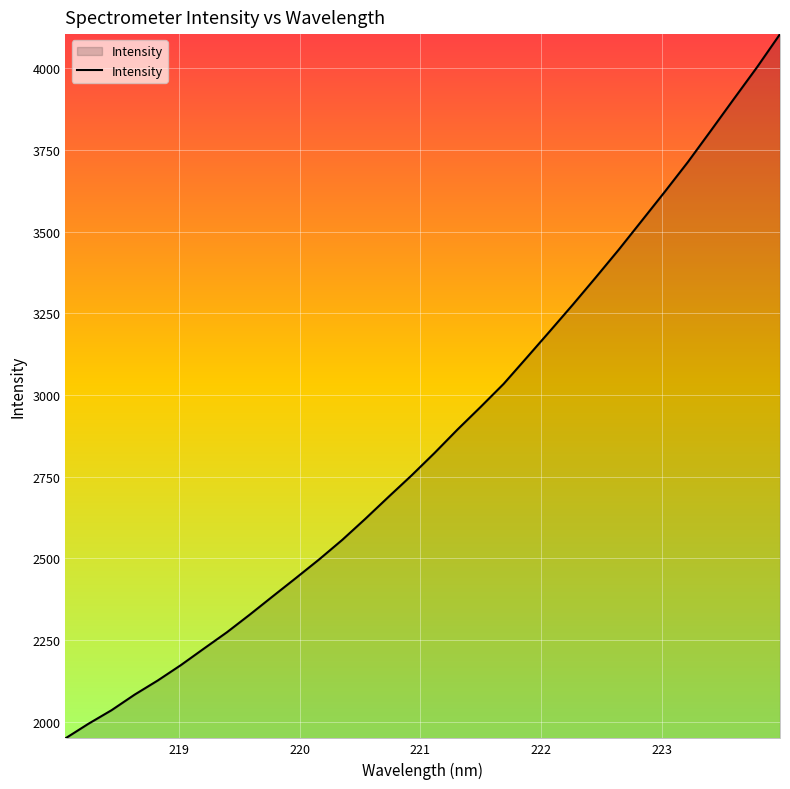

What is the difference between the maximum and minimum values?

2155.8